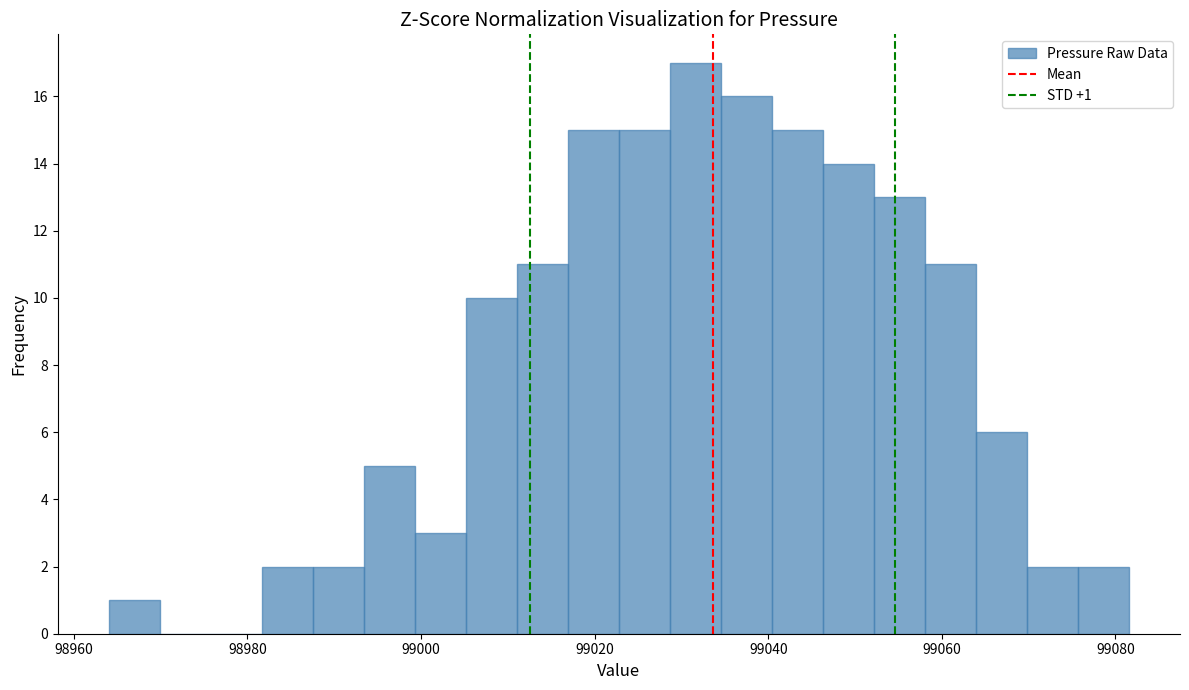

Read against the x-axis, roughly where is the centre of the tallest bar?

99032